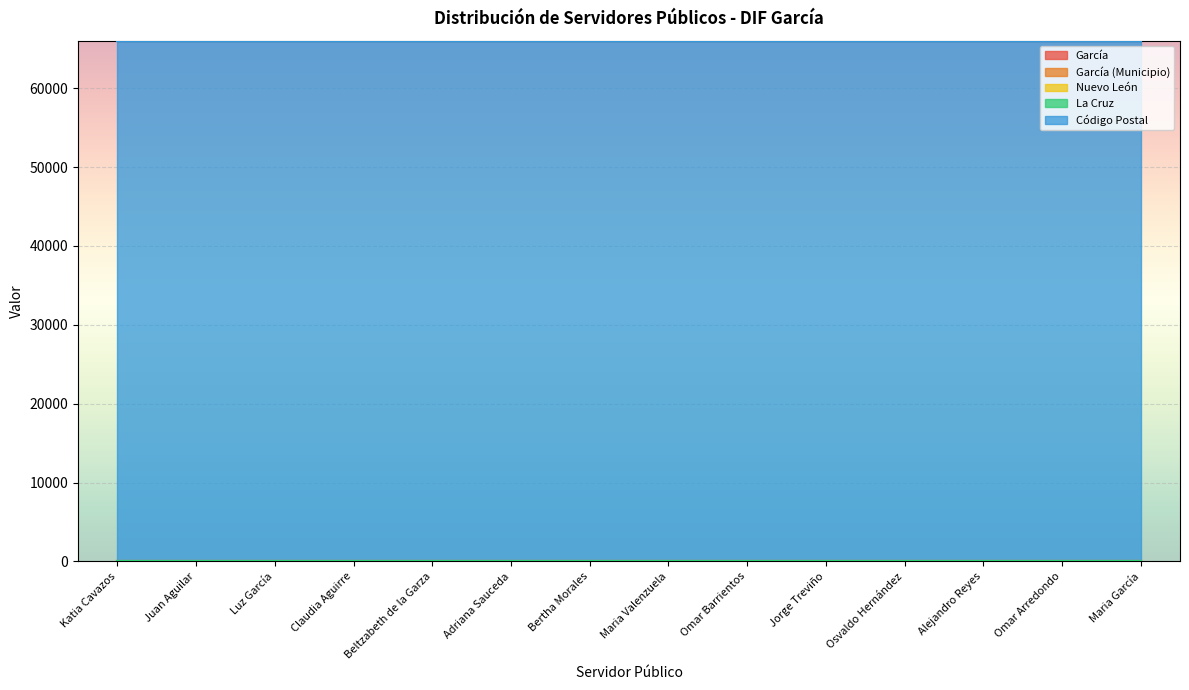

Is it true that Nuevo León equals 19 at Adriana Sauceda?

True